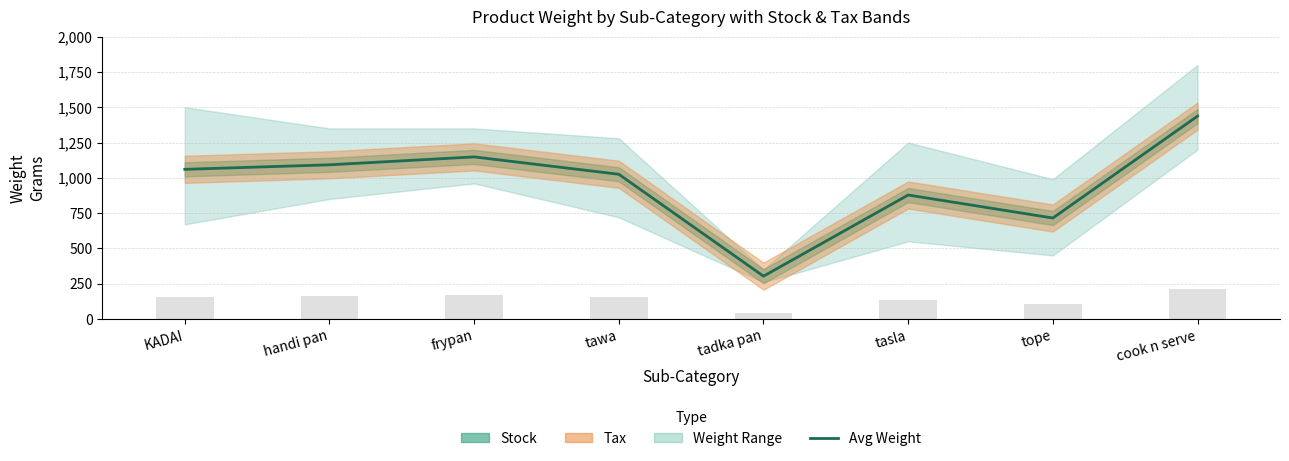

What is the change in value from frypan to tope?

-433